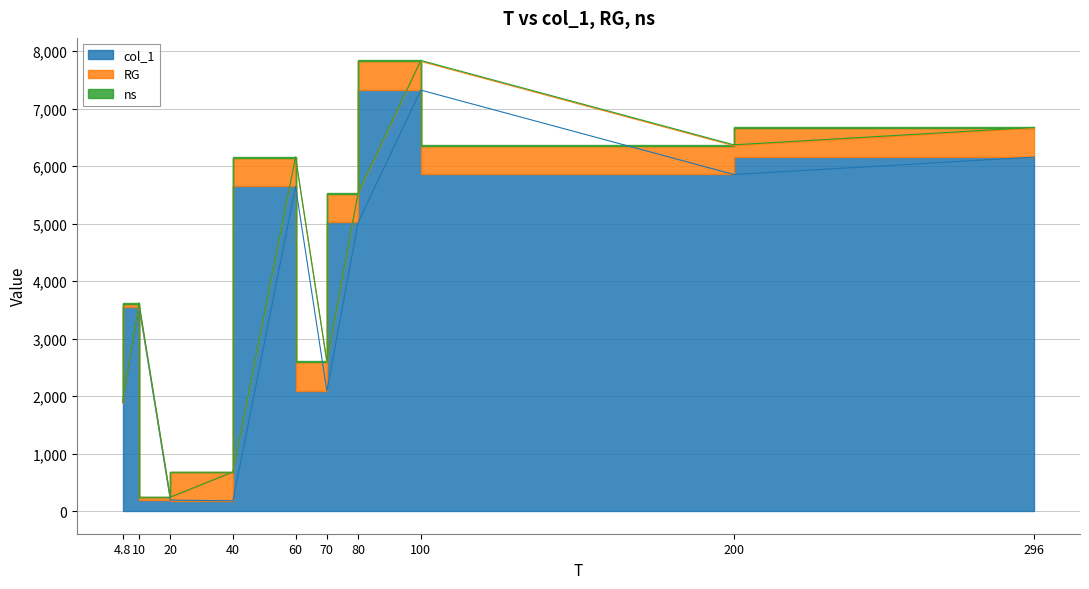

What is the difference between the maximum and minimum values in the RG series?

480.0